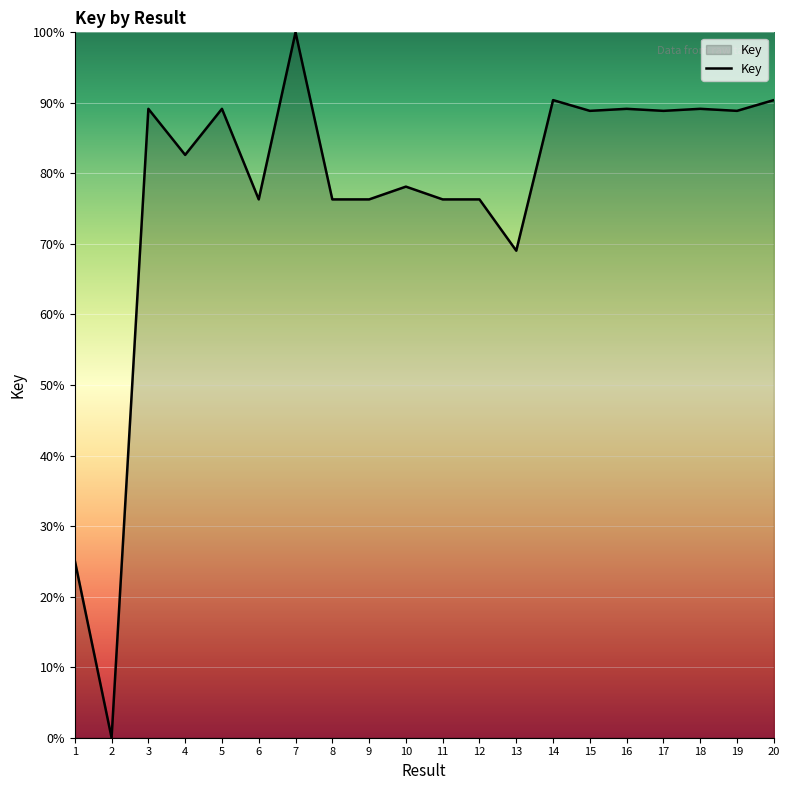

Does the chart have visible grid lines?

Yes